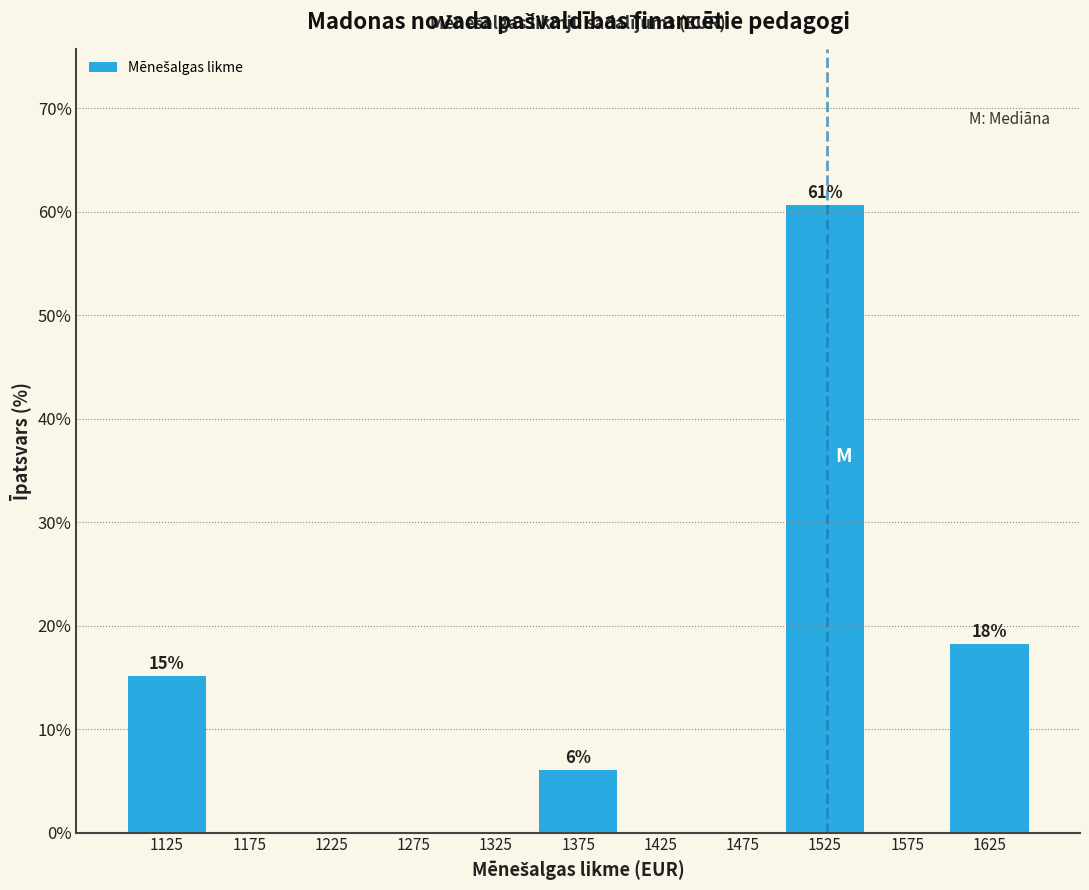

Which range on the x-axis has the tallest bar?

1500 to 1550